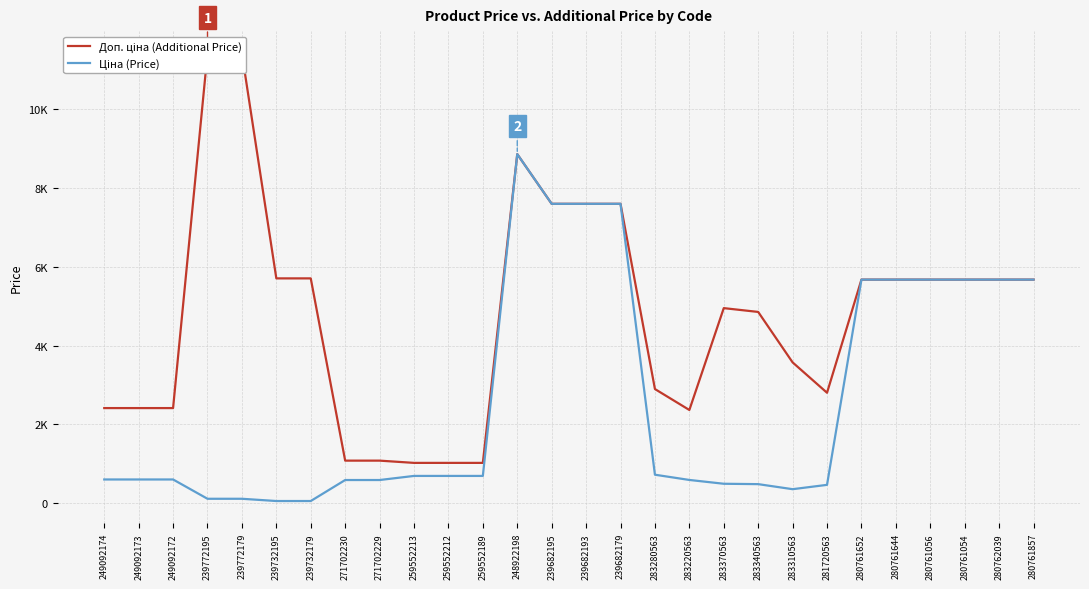

Is it true that Ціна (Price) equals 186.4 at 271702230?

False